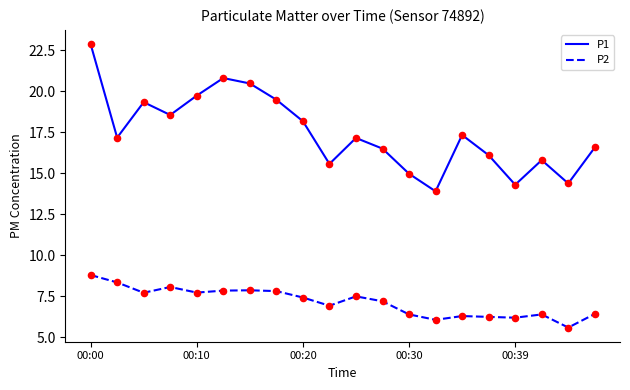

Which series has the largest total across all categories?

P1